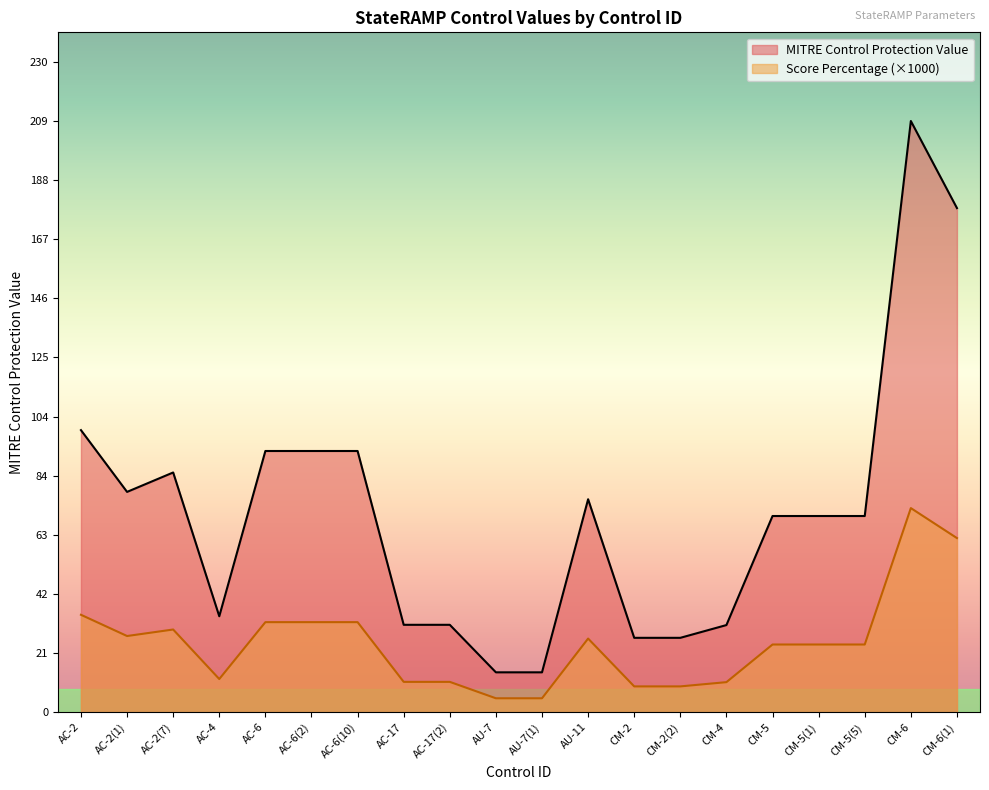

True or false: MITRE Control Protection Value has more than 2 points higher than both neighbors.

True